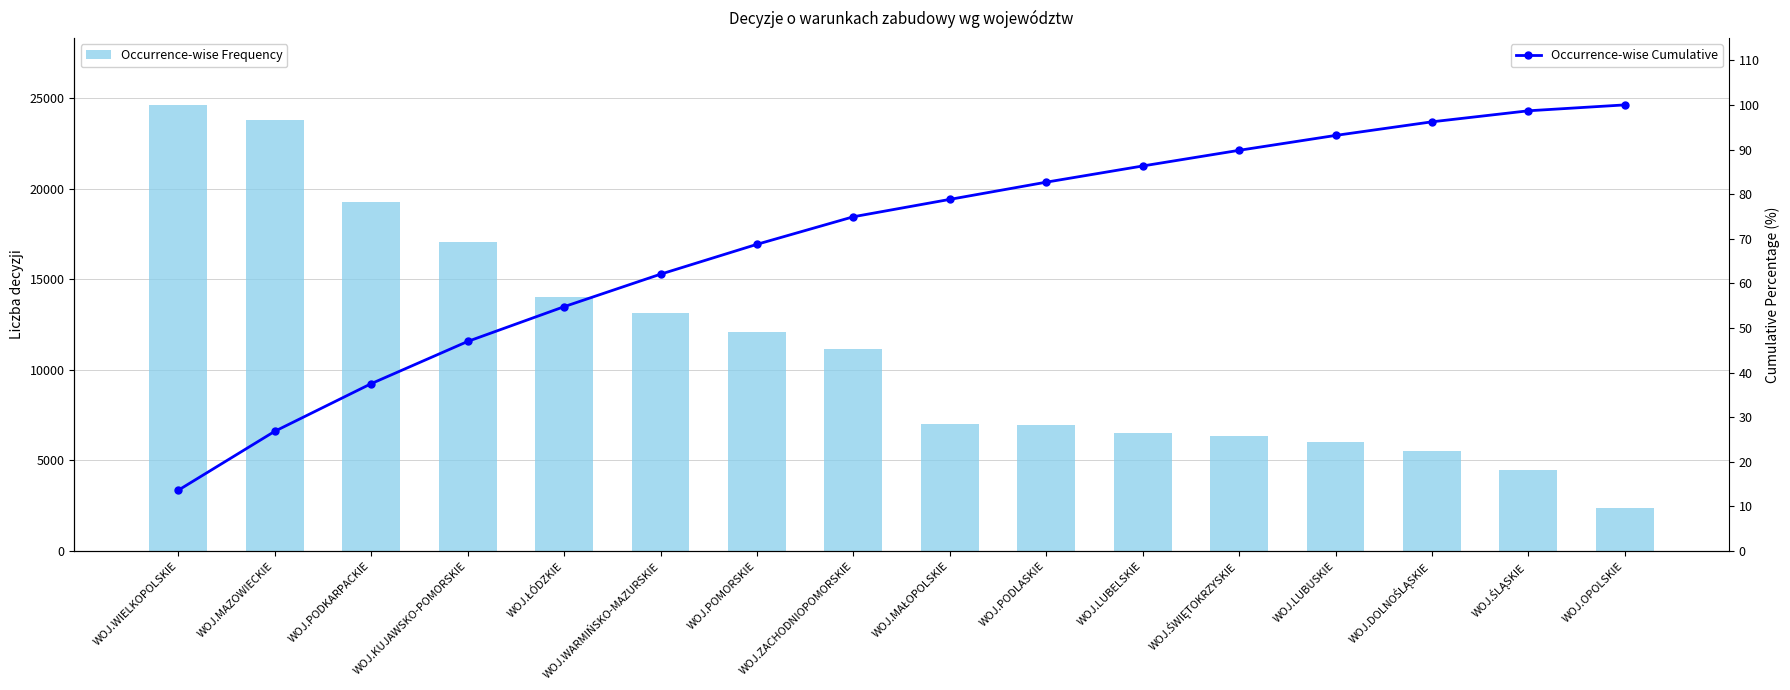

What are all the series names shown in the legend?

Occurrence-wise Frequency, Occurrence-wise Cumulative